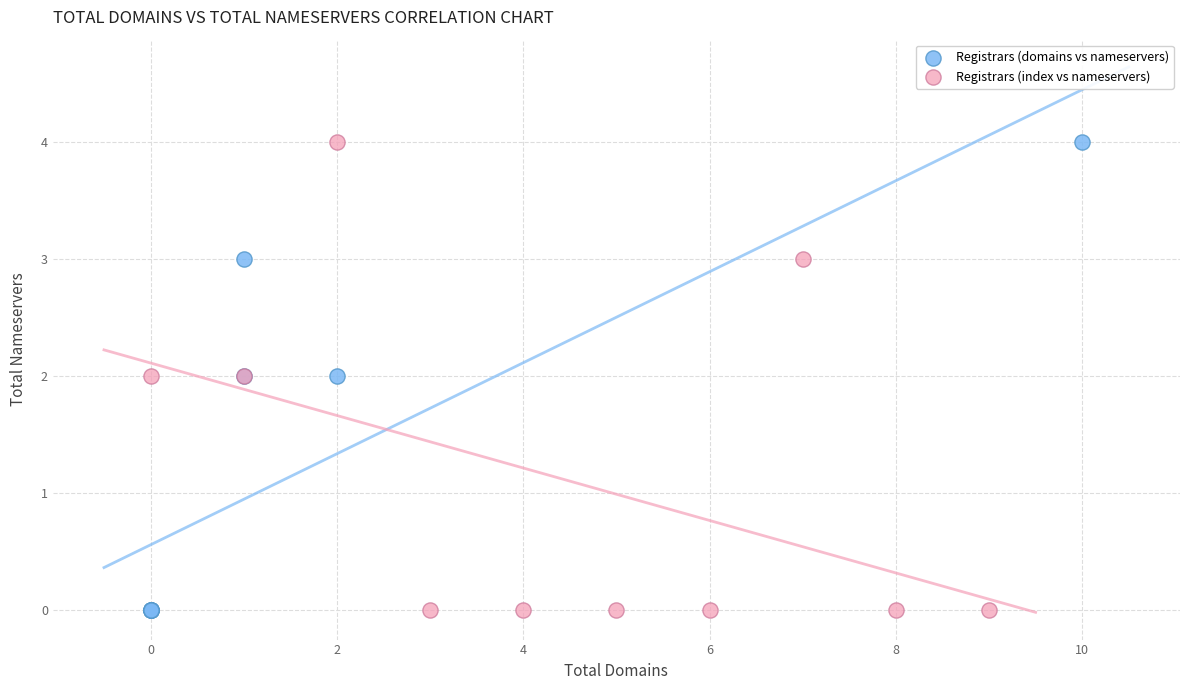

What are all the series names shown in the legend?

Registrars (domains vs nameservers), Registrars (index vs nameservers)